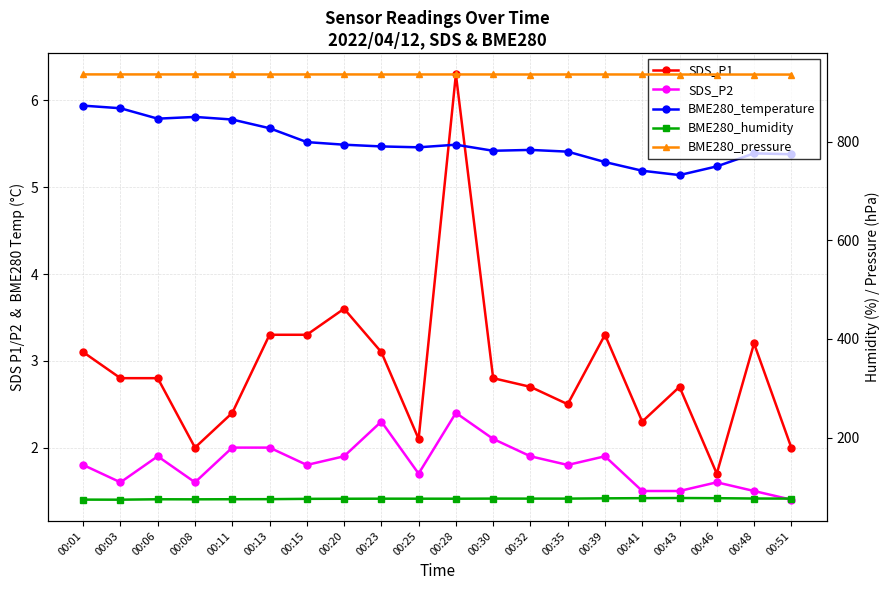

How many interior local peaks does the BME280_pressure series have?

4